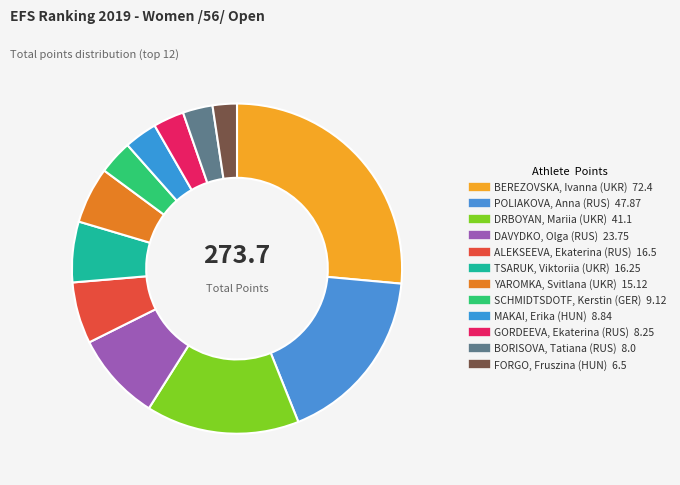

Between YAROMKA, Svitlana (UKR) and DRBOYAN, Mariia (UKR), which is larger?

DRBOYAN, Mariia (UKR)